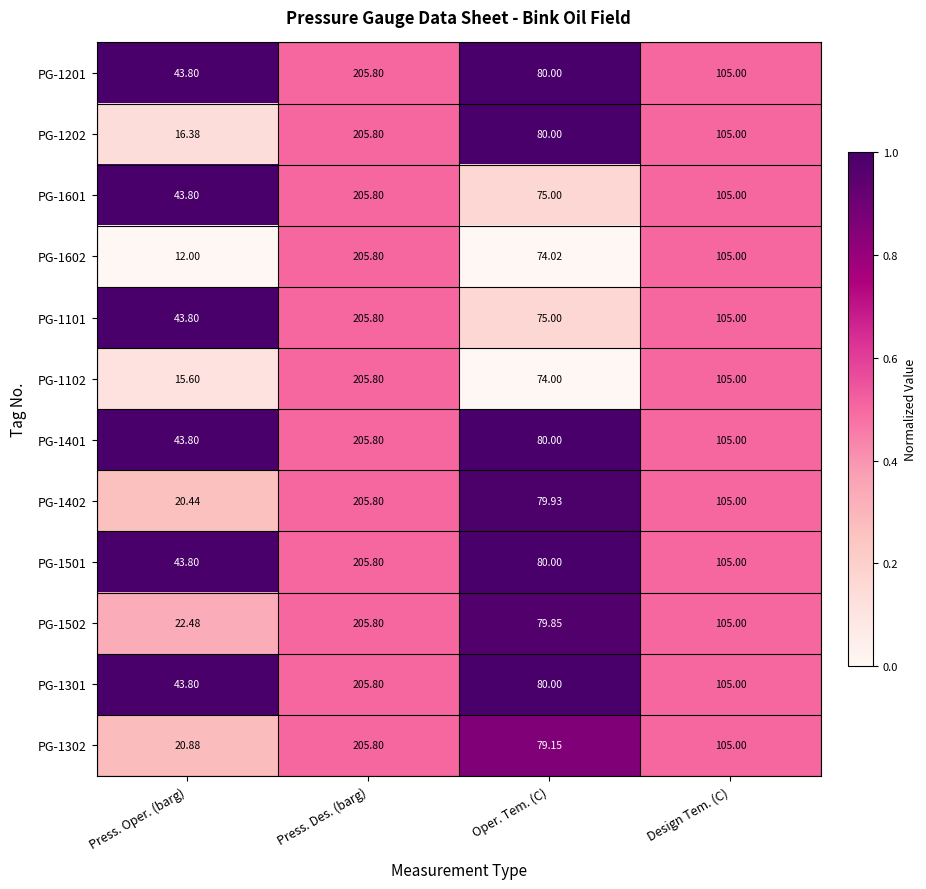

Is the value of PG-1401 at Press. Des. (barg) greater than the value of PG-1301 at Press. Oper. (barg)?

Yes